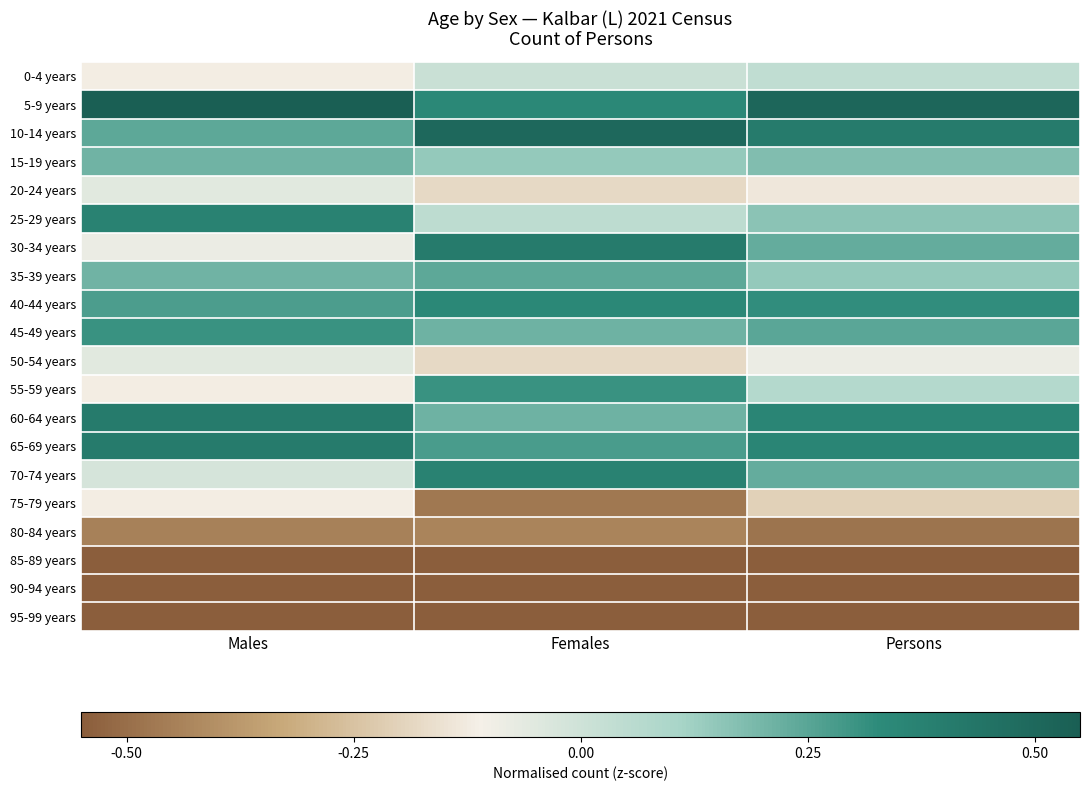

Rank the series by their maximum value, from lowest to highest.

95-99 years, 90-94 years, 85-89 years, 80-84 years, 75-79 years, 20-24 years, 50-54 years, 0-4 years, 15-19 years, 35-39 years, 45-49 years, 55-59 years, 40-44 years, 25-29 years, 70-74 years, 60-64 years, 65-69 years, 30-34 years, 10-14 years, 5-9 years